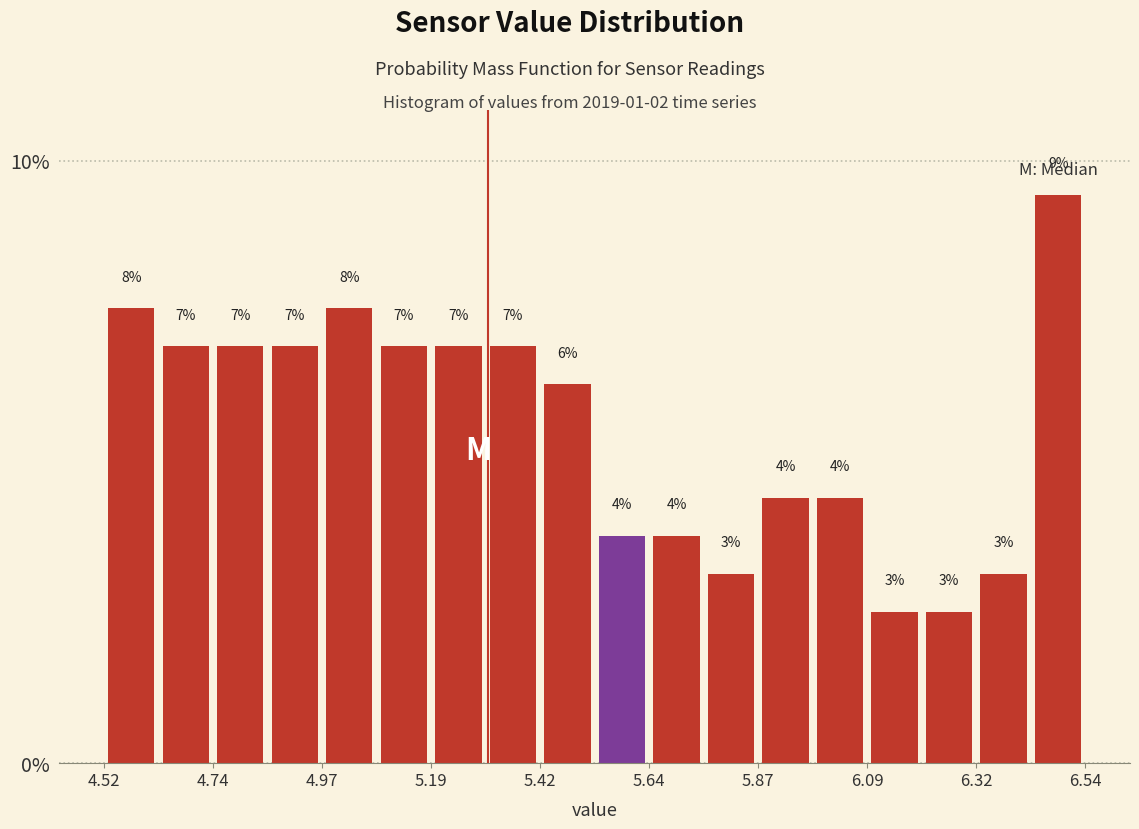

Around what value on the x-axis is the tallest bar? Give the approximate position of its centre, as read against the axis.

6.50